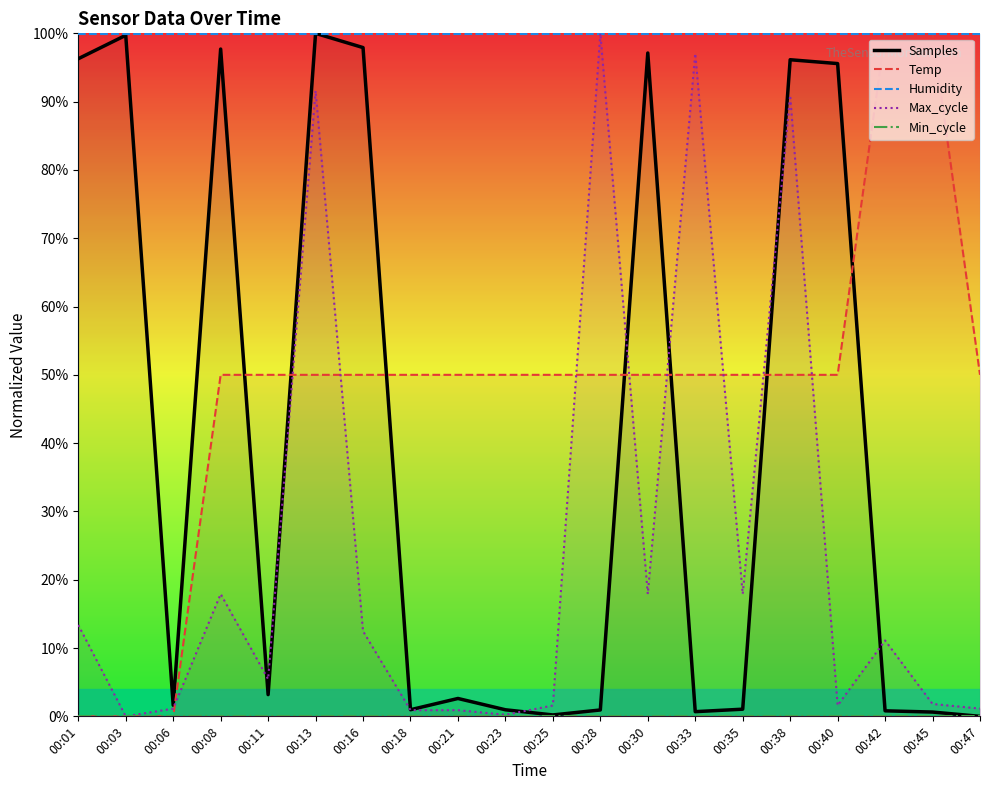

Is the value of Max_cycle at 00:38 greater than the value of Humidity at 00:06?

No